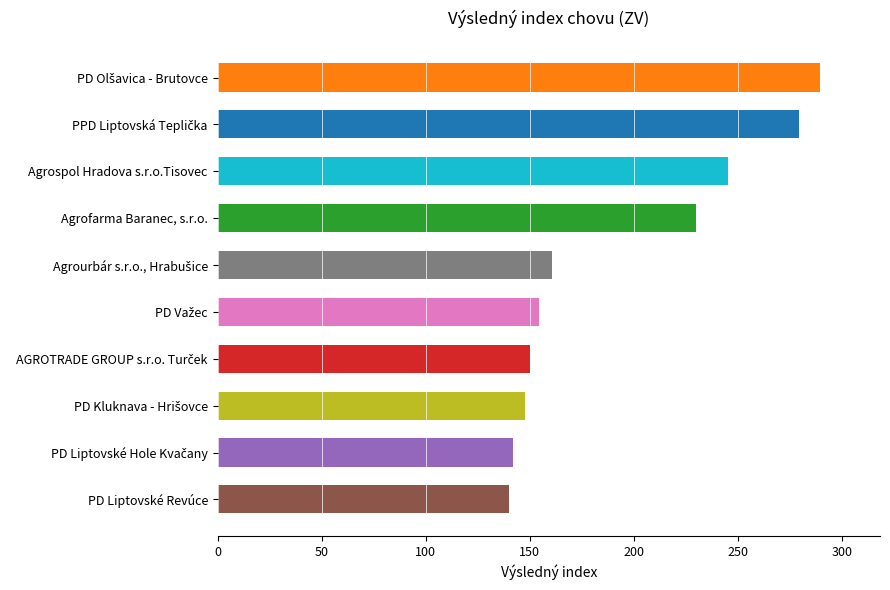

The value at Agrospol Hradova s.r.o.Tisovec is 245.1. True or false?

True